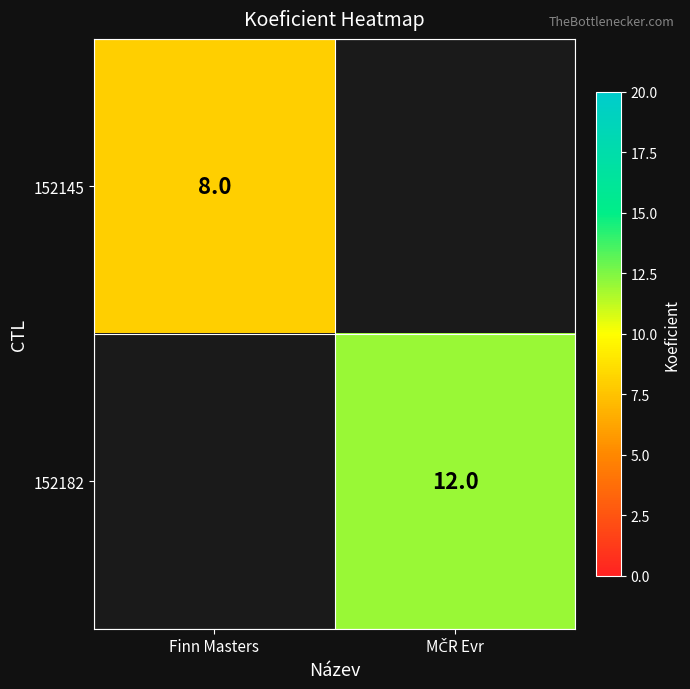

Is it true that 152145 equals 13 at Finn Masters?

False